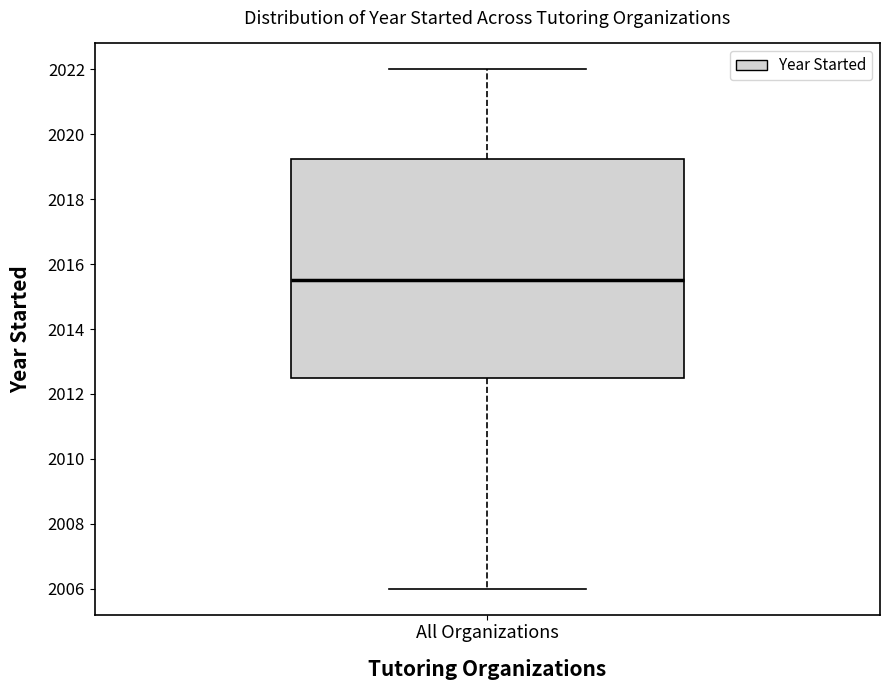

Where does the median line of the box for All Organizations sit on the y-axis? The values are not printed on the chart, so give them approximately, as read against the axis.

2015.6